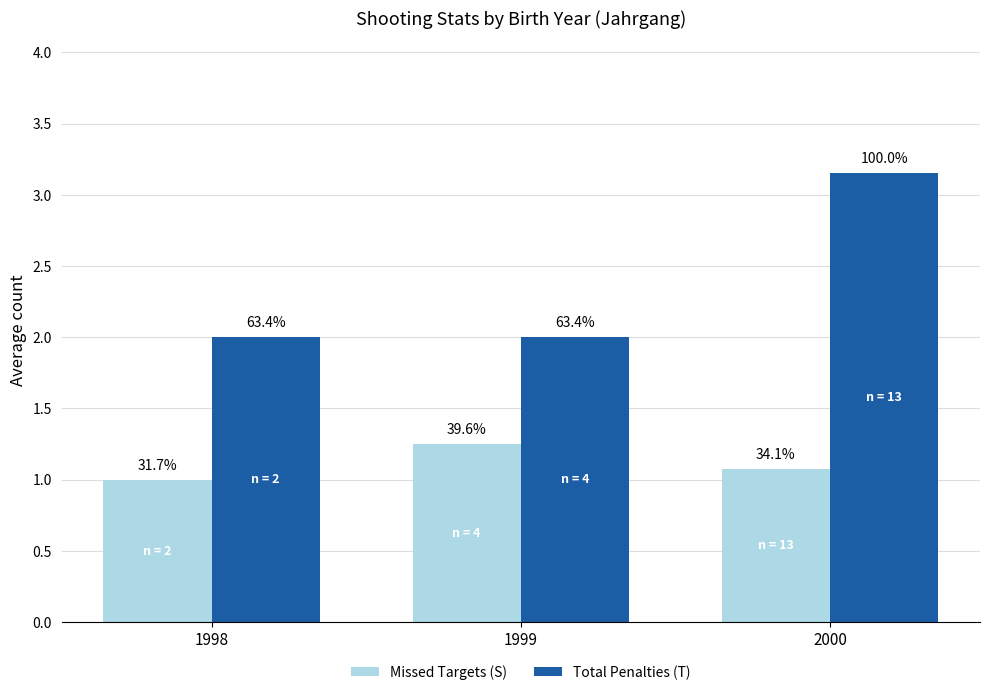

How many groups of bars are there?

3